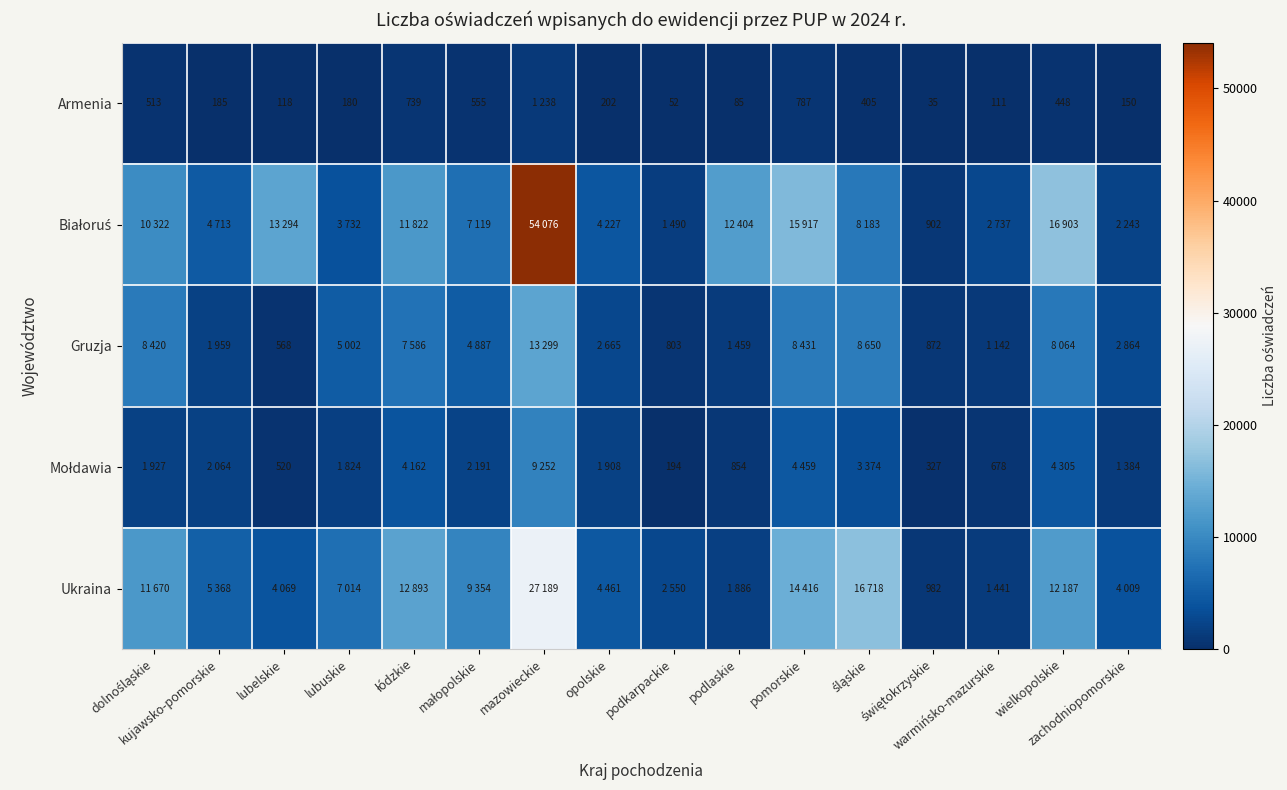

At how many categories does at least one series exceed 18714?

1